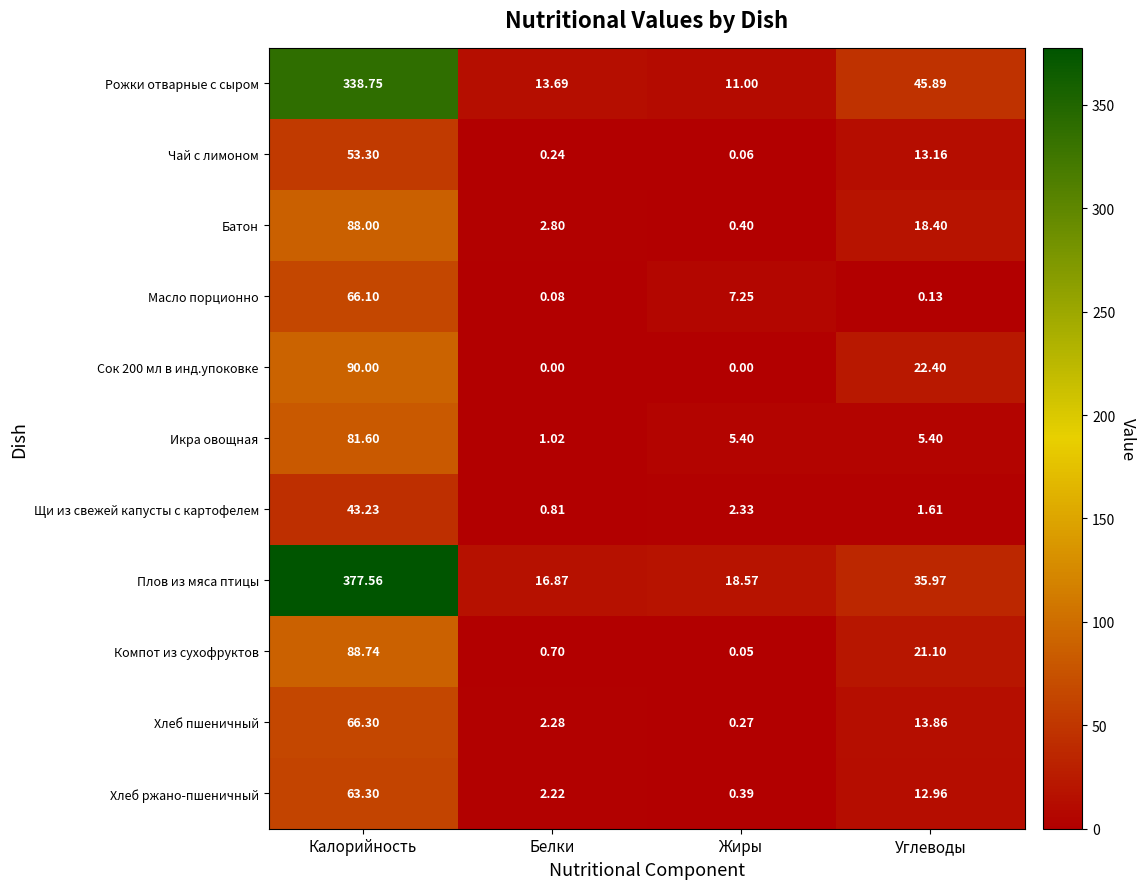

Count the number of categories in the chart.

4